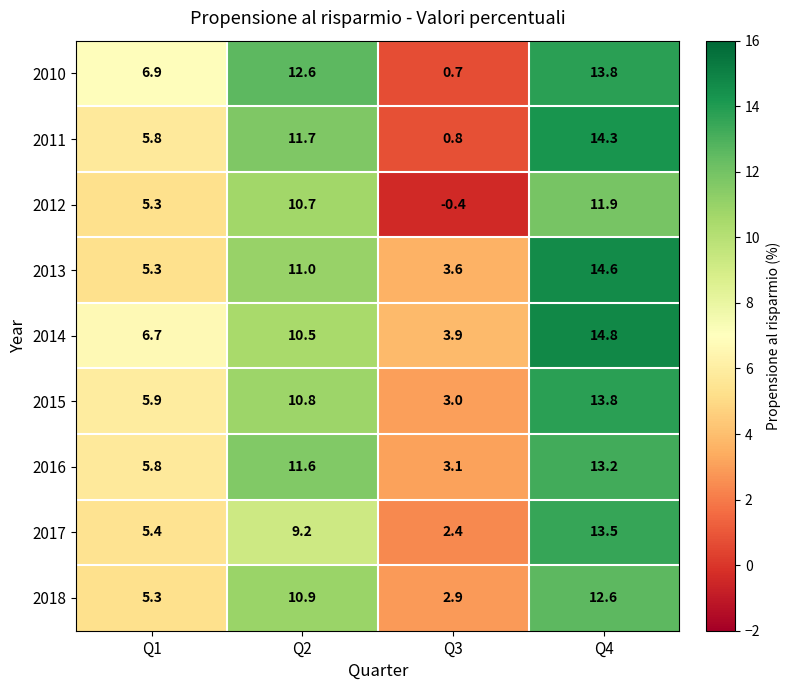

Where does the 2017 series first go above 9?

Q2